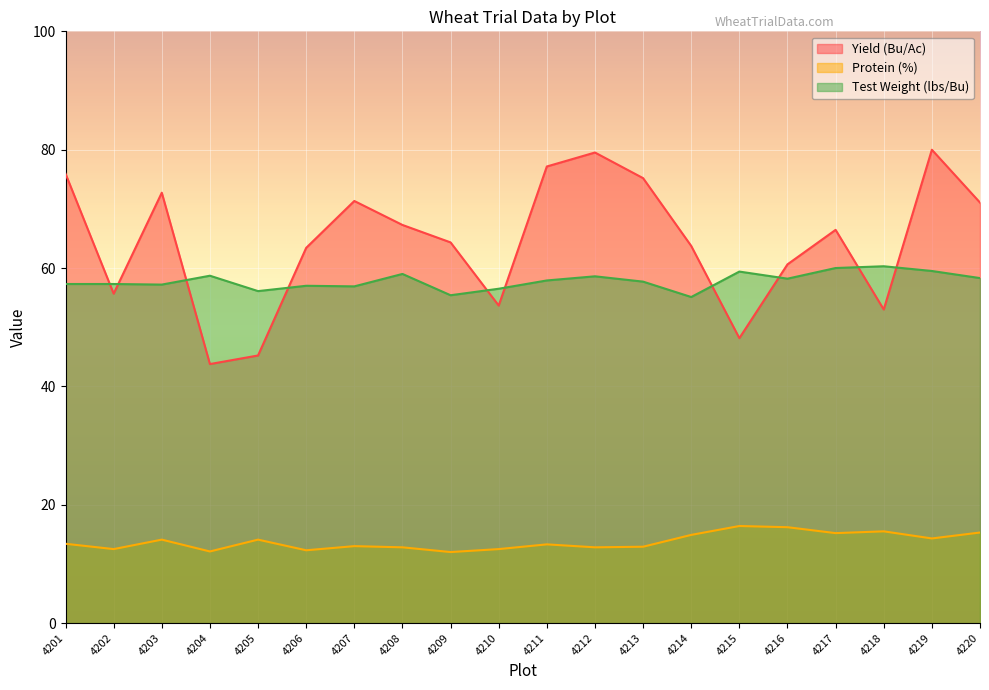

What is the total value across all series at 4204?

114.6